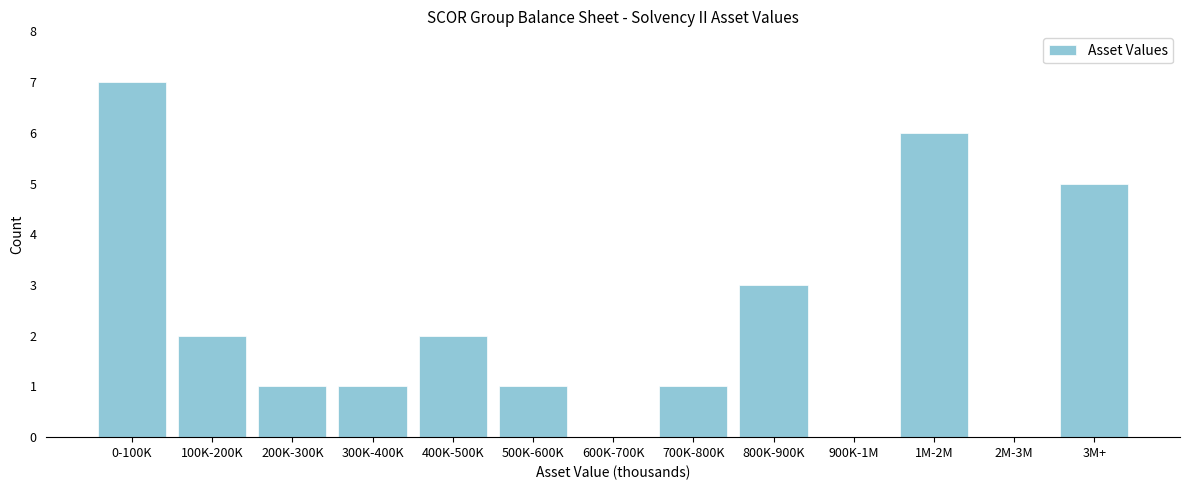

Reading left to right, what are all the values shown in this chart?

0-100K=7	100K-200K=2	200K-300K=1	300K-400K=1	400K-500K=2	500K-600K=1	600K-700K=0	700K-800K=1	800K-900K=3	900K-1M=0	1M-2M=6	2M-3M=0	3M+=5